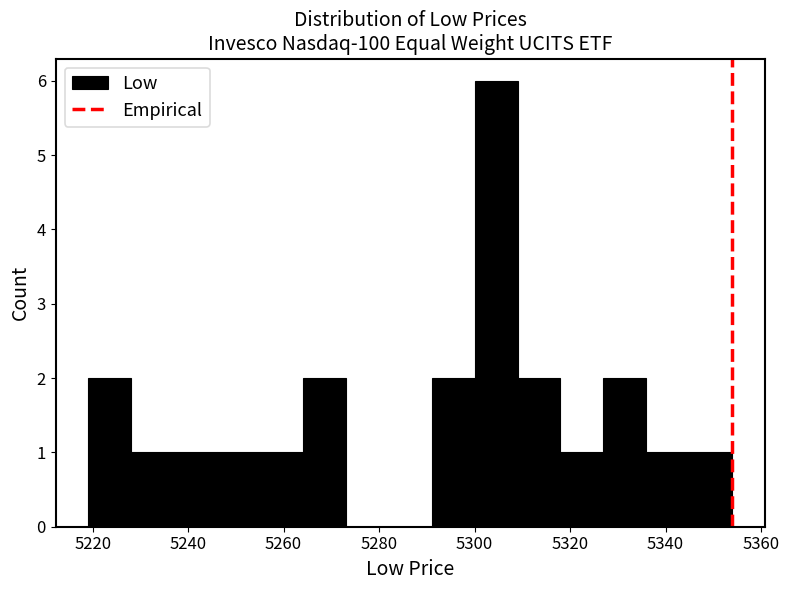

How tall is the bar that spans 5246 to 5255 on the x-axis? Neither the bar edges nor the heights are printed on the chart, so give them approximately, as read against the axes.

1